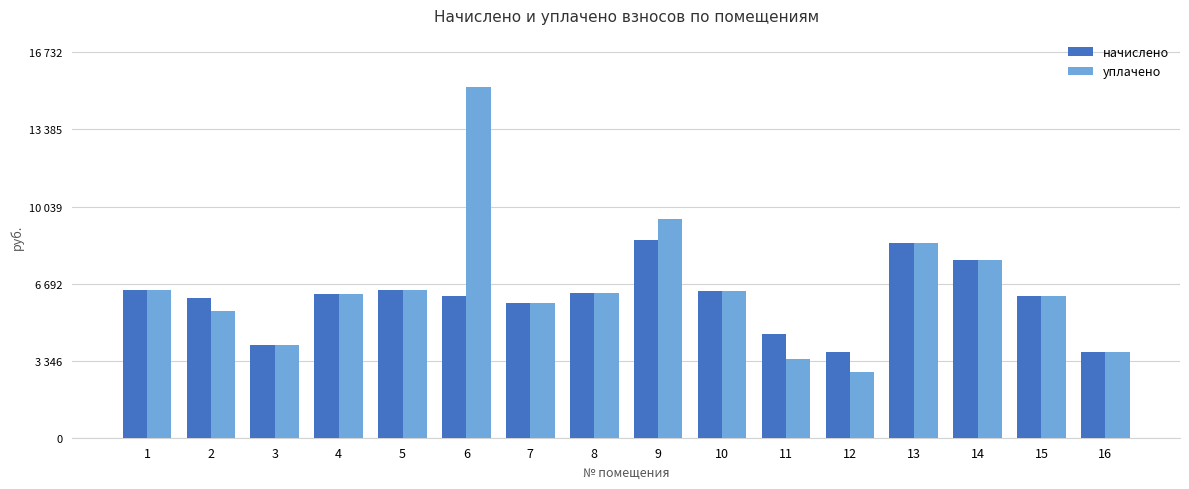

Does the chart contain any negative values?

No